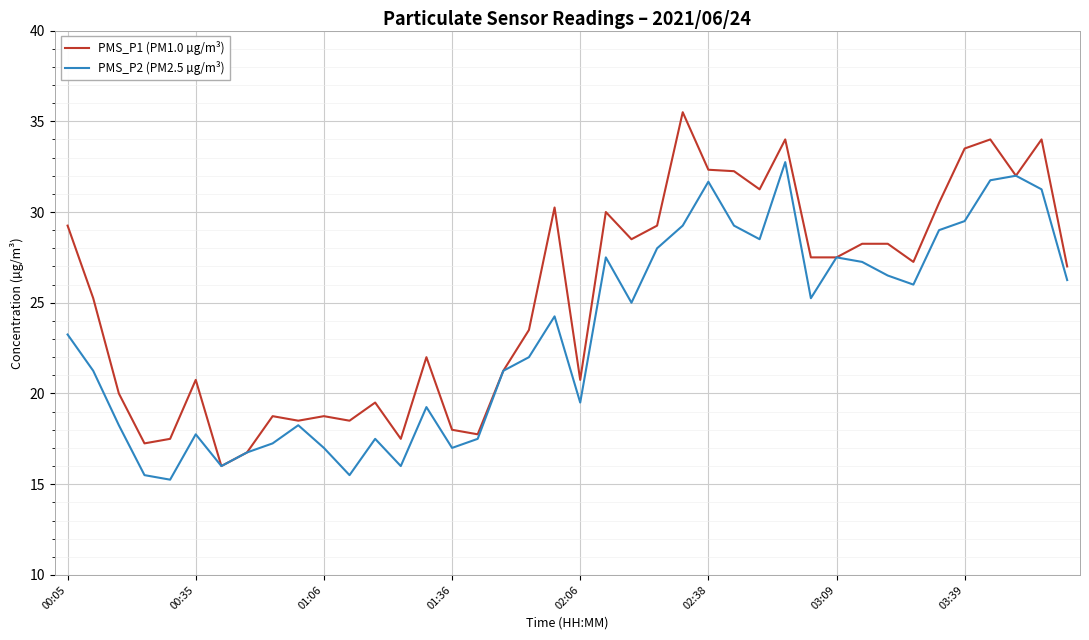

List the series in order of their peak value, lowest first.

PMS_P2 (PM2.5 µg/m³), PMS_P1 (PM1.0 µg/m³)